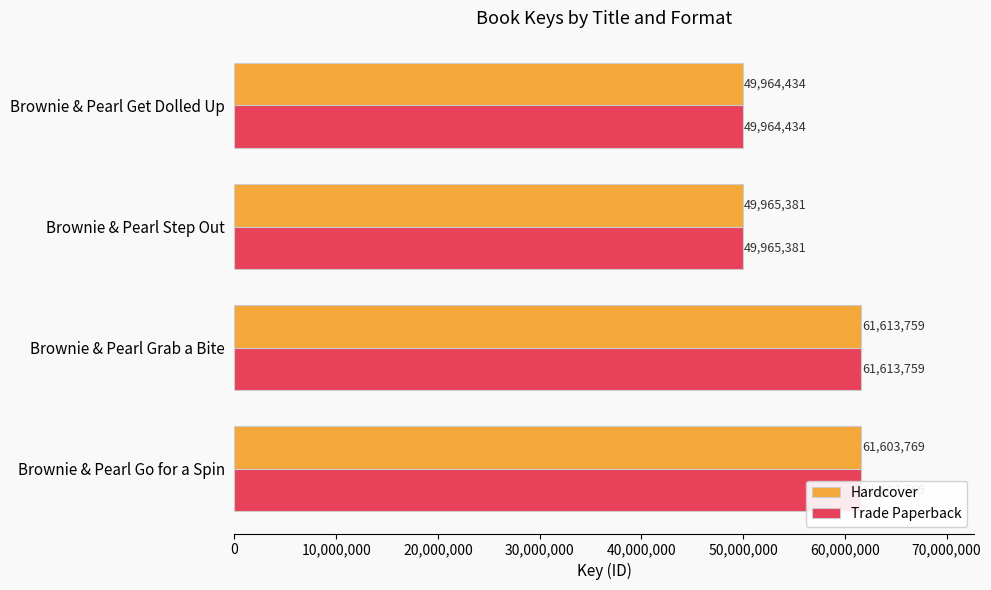

True or false: Trade Paperback has a value of 61613759 at Brownie & Pearl Grab a Bite.

True